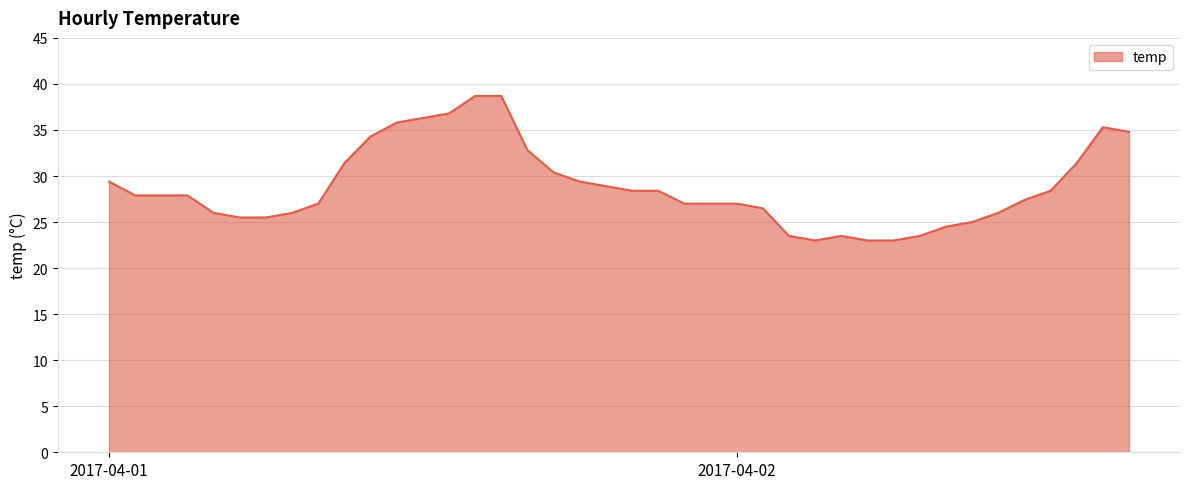

What is the difference between the maximum and minimum values?

15.7